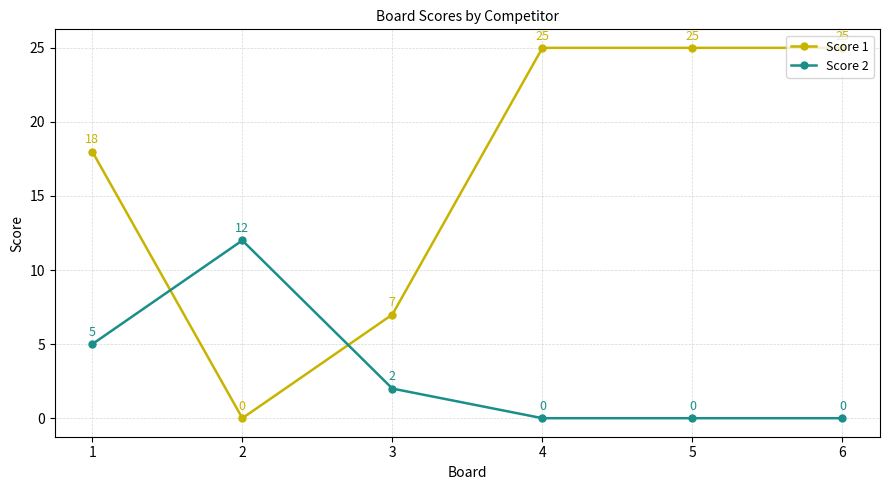

What is the spread (max minus min) of values at 4?

25